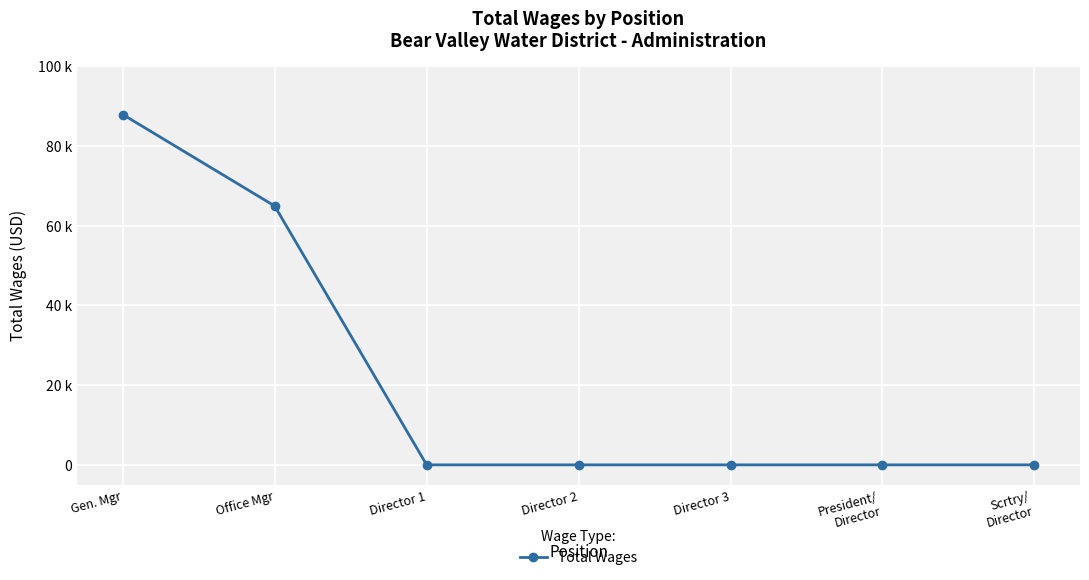

Does the chart have visible grid lines?

Yes